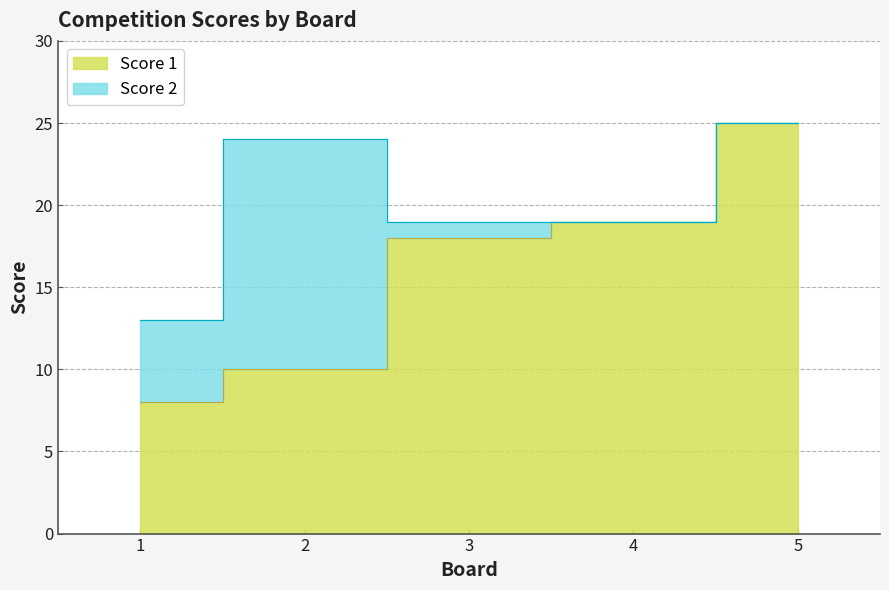

Which label corresponds to the smallest value in the chart?

1